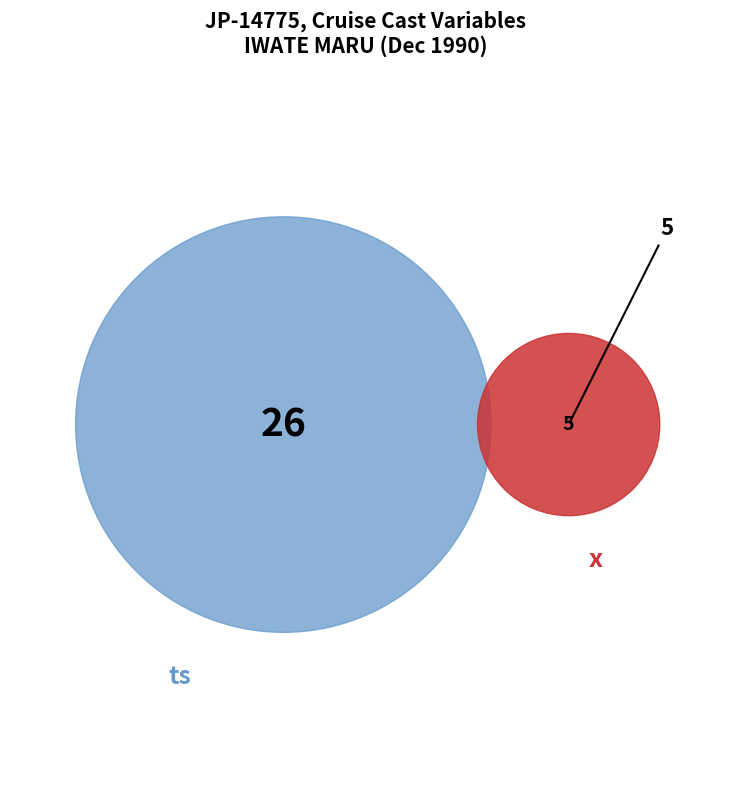

True or false: ts accounts for 84% of the total.

True